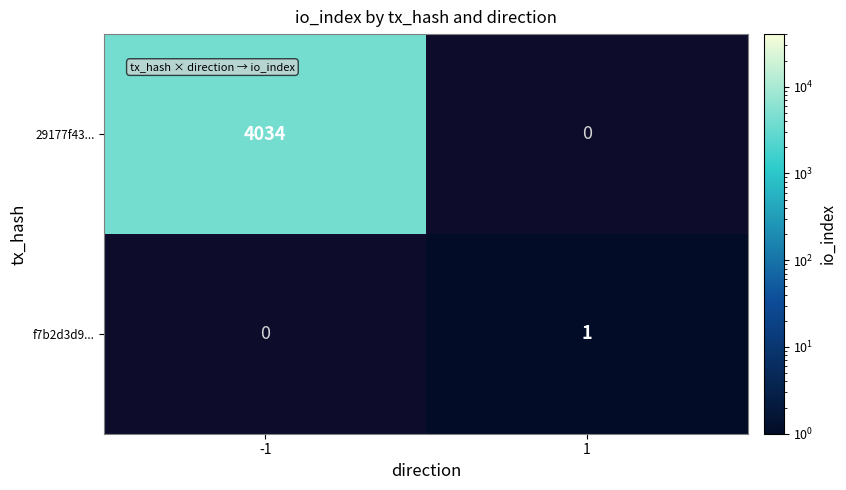

The 29177f43... series shows 6926 at -1. True or false?

False